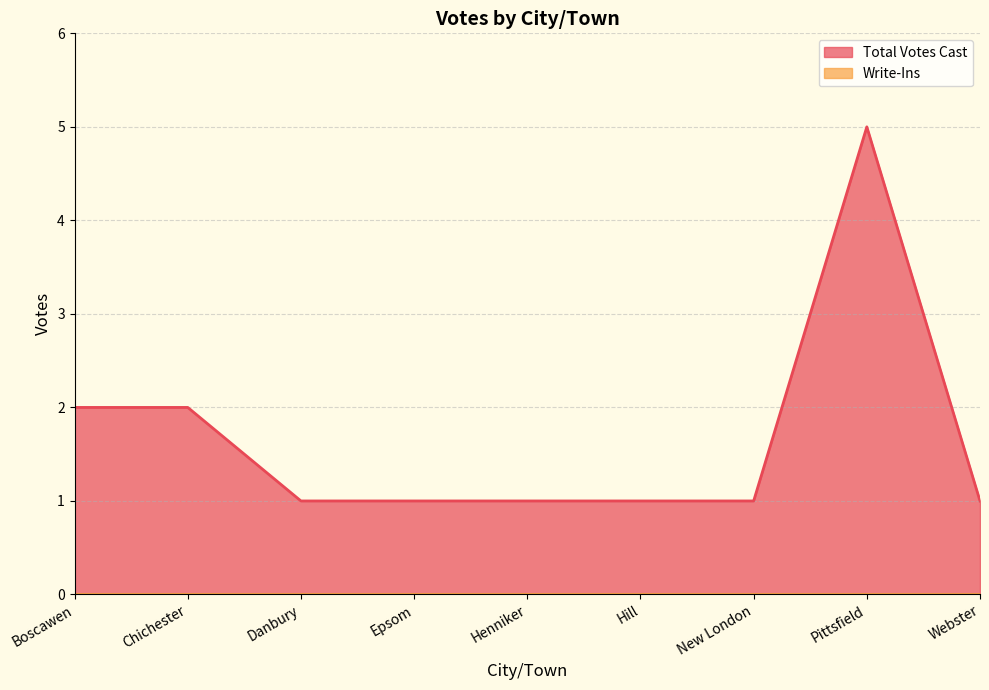

Where is the first local maximum?

Pittsfield